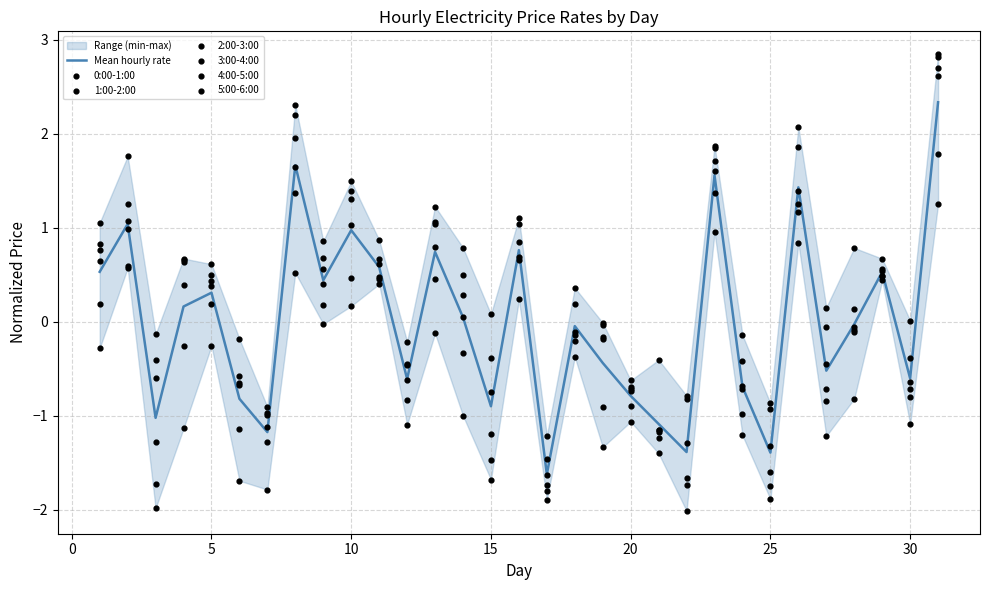

What is the total value across all series at 10?

5.9